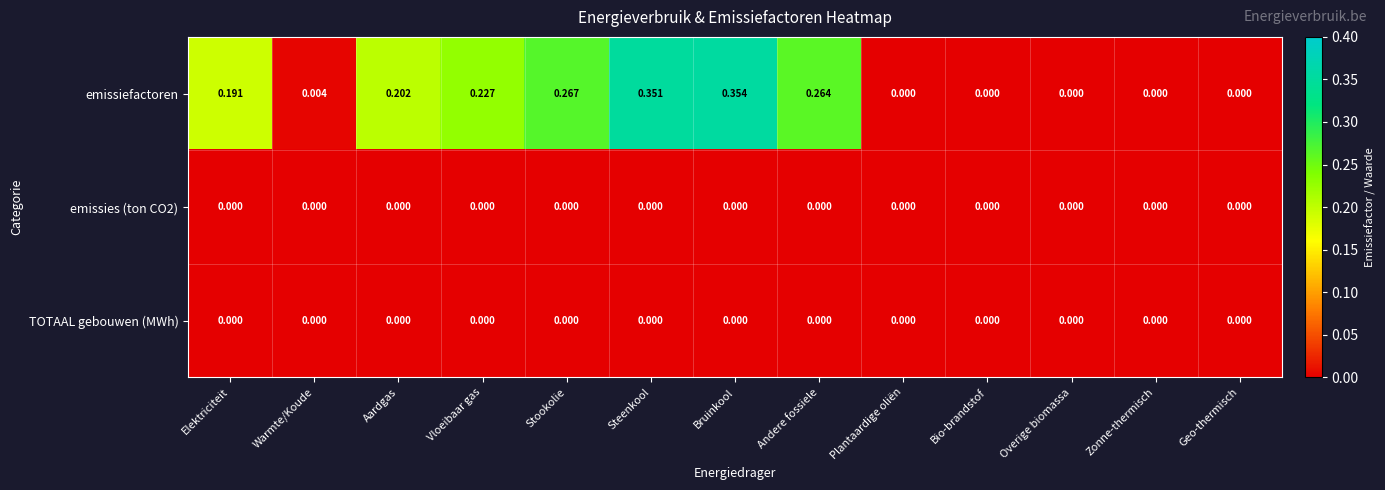

At which category is the sum across all series the highest?

Bruinkool